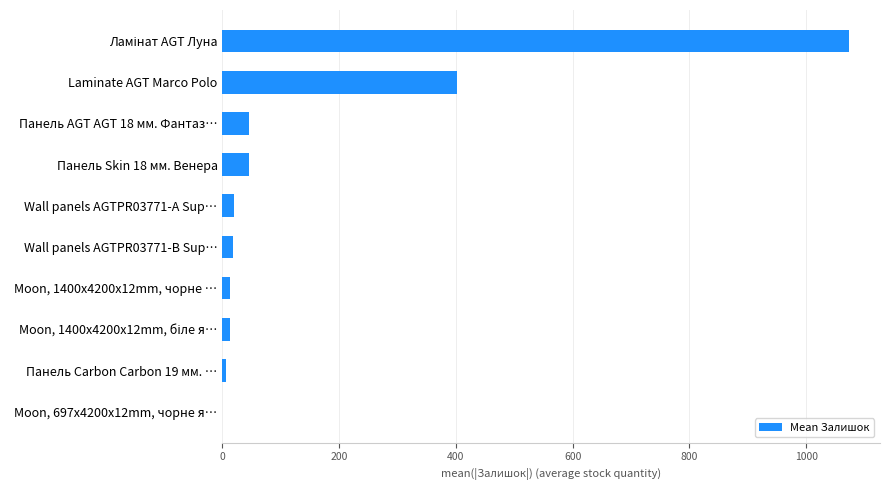

What is the greatest value displayed?

1072.7